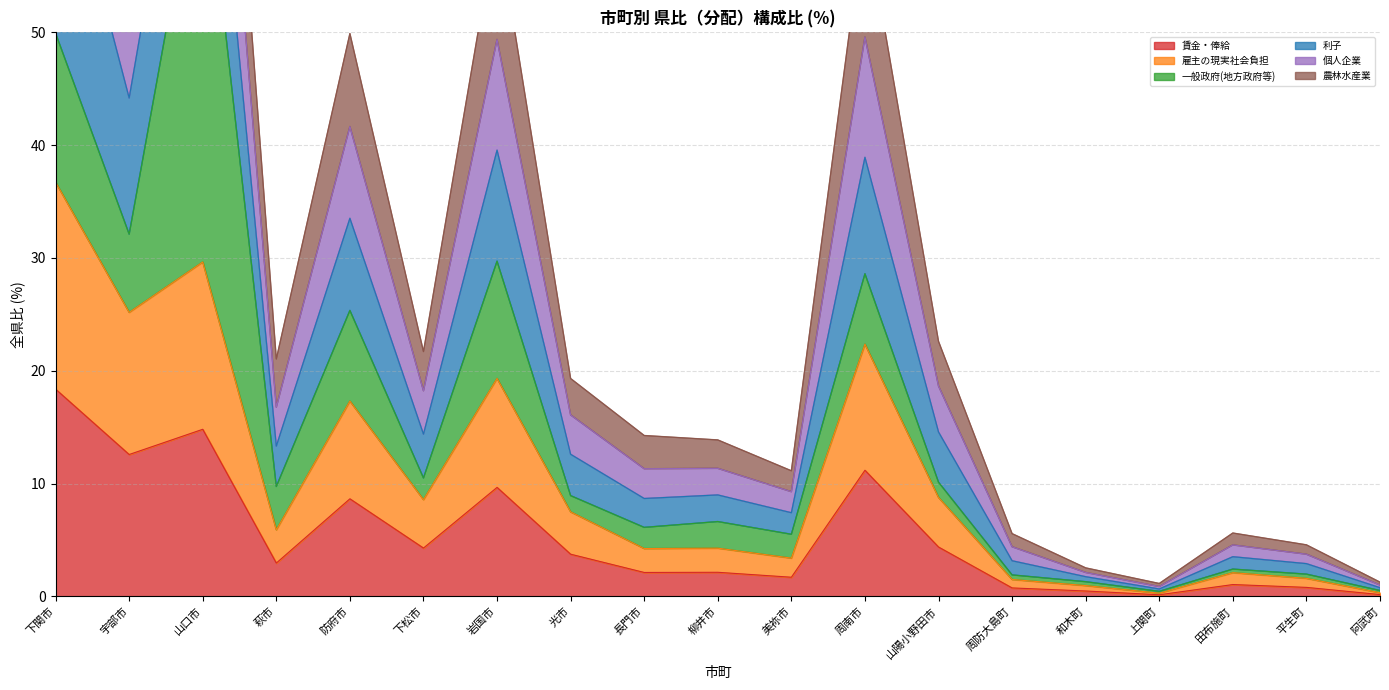

True or false: 賃金・俸給 has a value of 3.0 at 萩市.

True